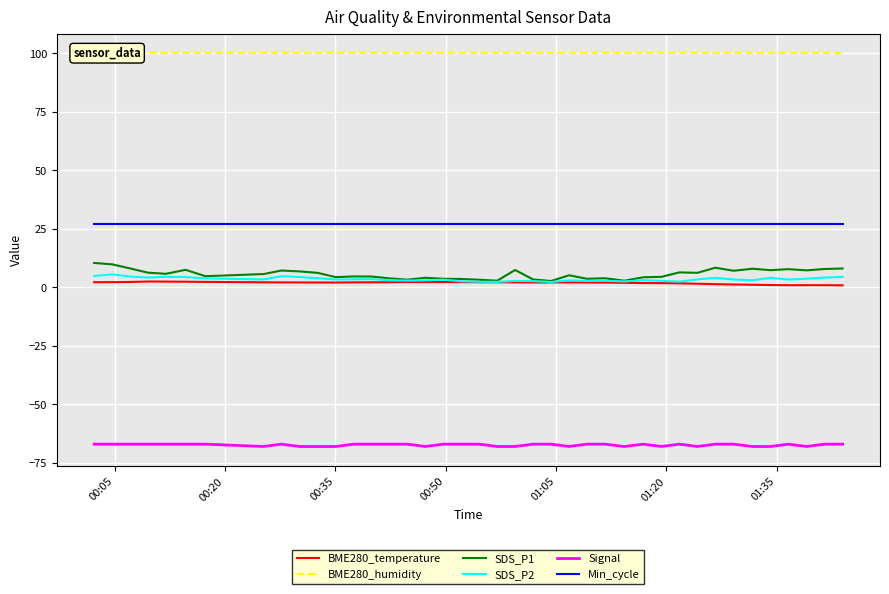

True or false: Min_cycle and SDS_P2 cross at least once.

False